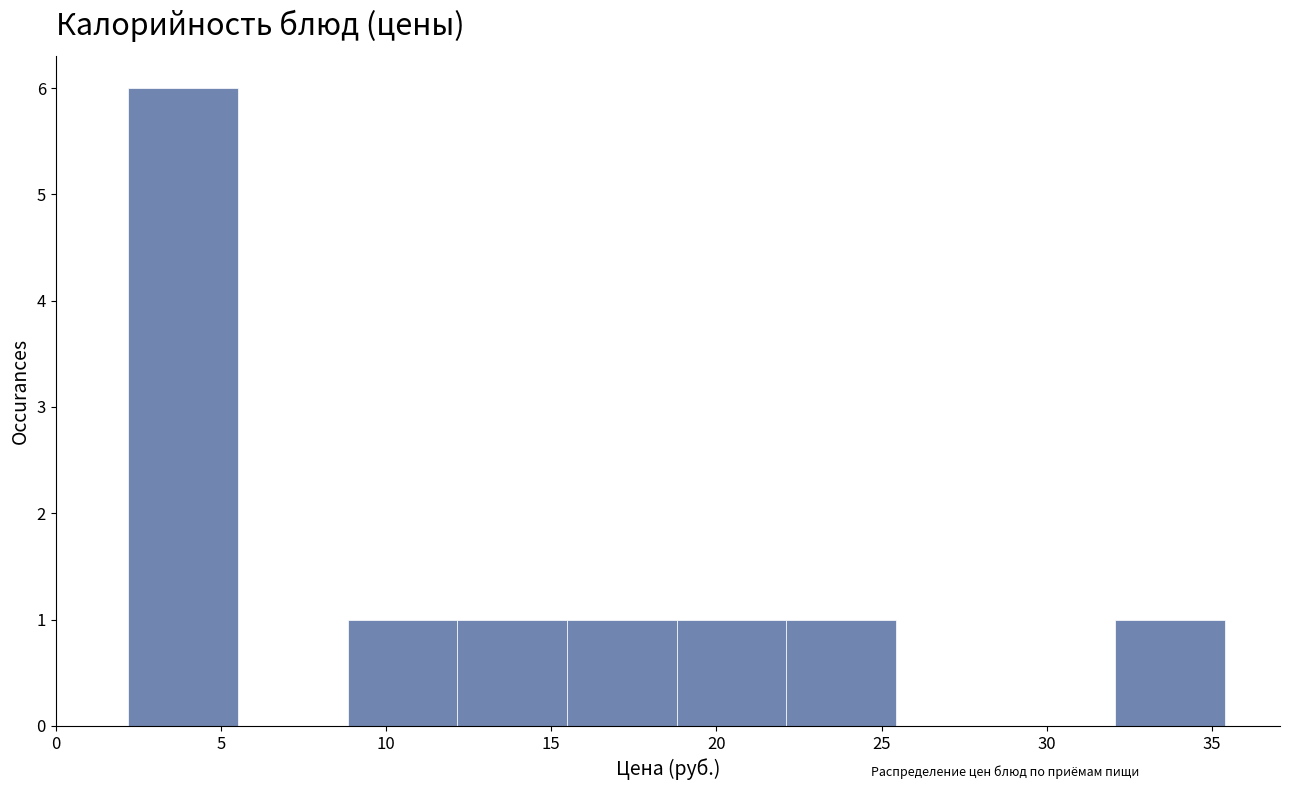

Which range on the x-axis has the tallest bar?

2.0 to 5.5